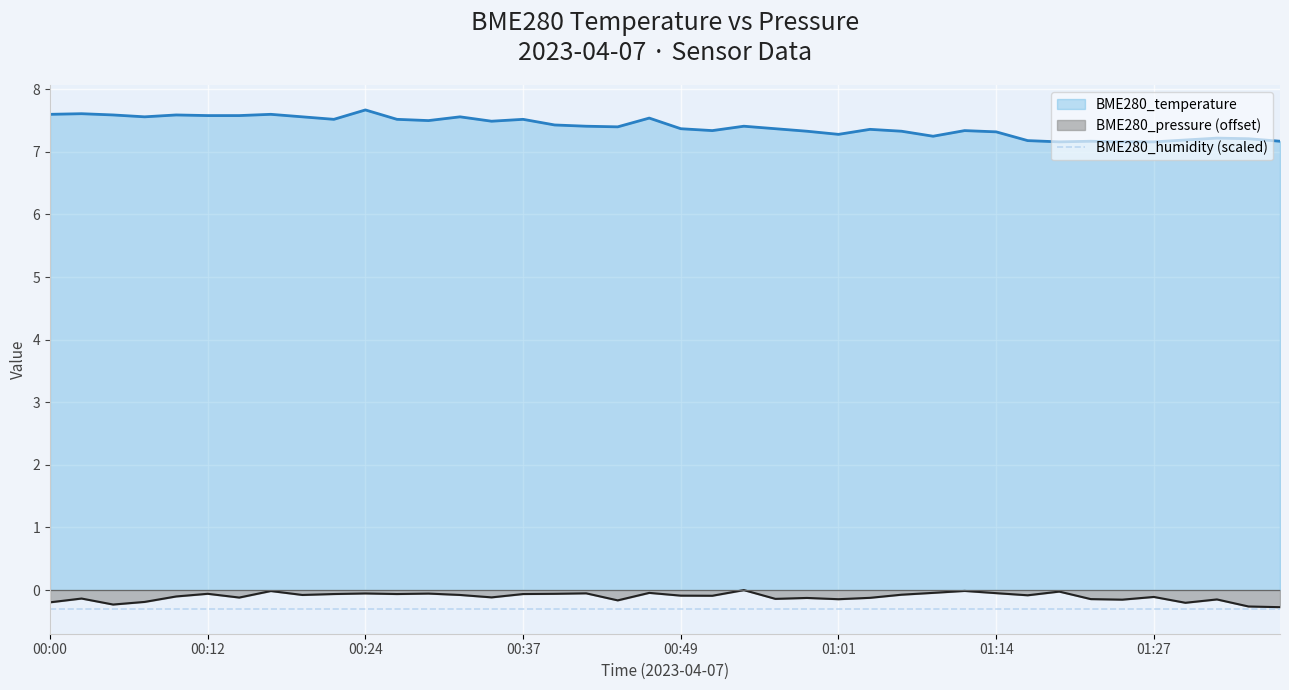

At how many categories does at least one series exceed 0?

40